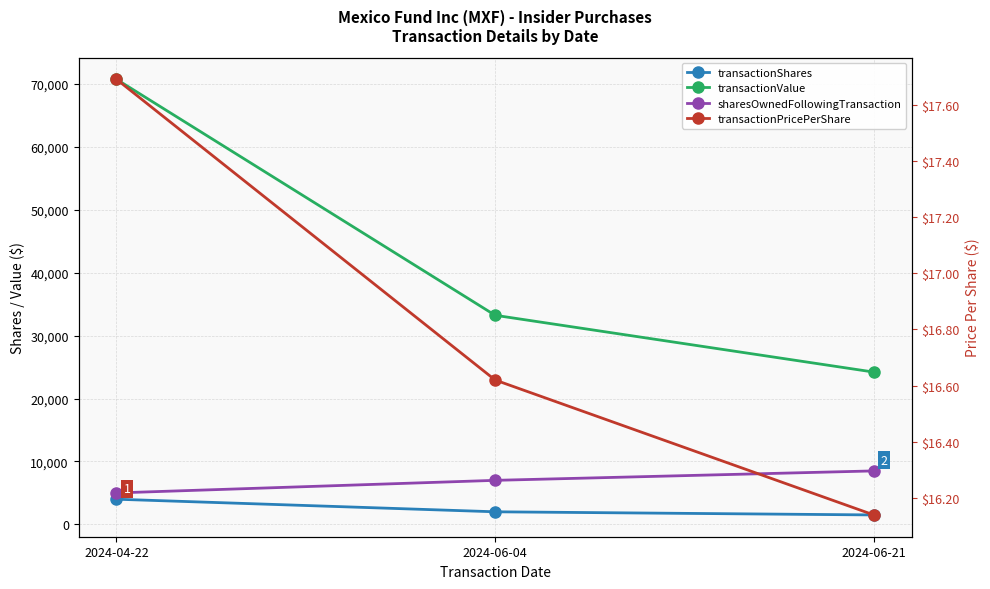

How many sharesOwnedFollowingTransaction values are between 5000 and 8500?

3